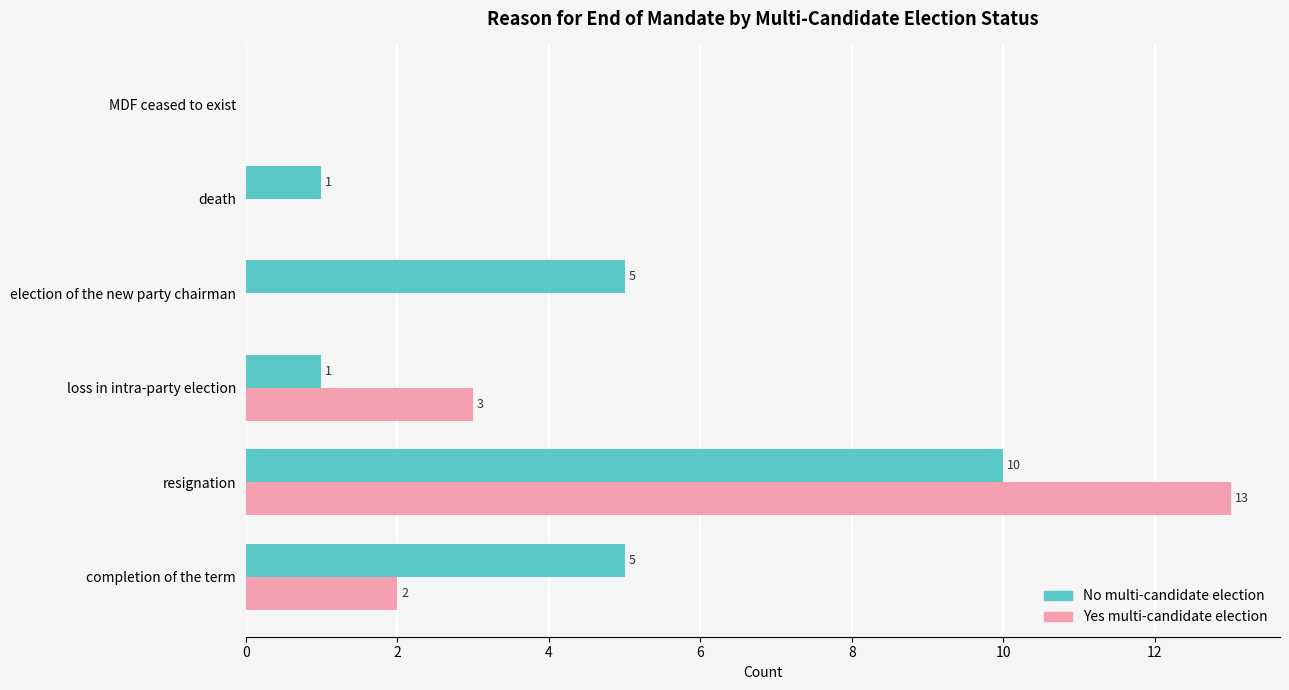

What is the greatest value displayed?

13